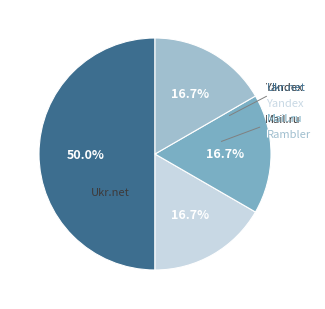

How many slices are in this pie chart?

4